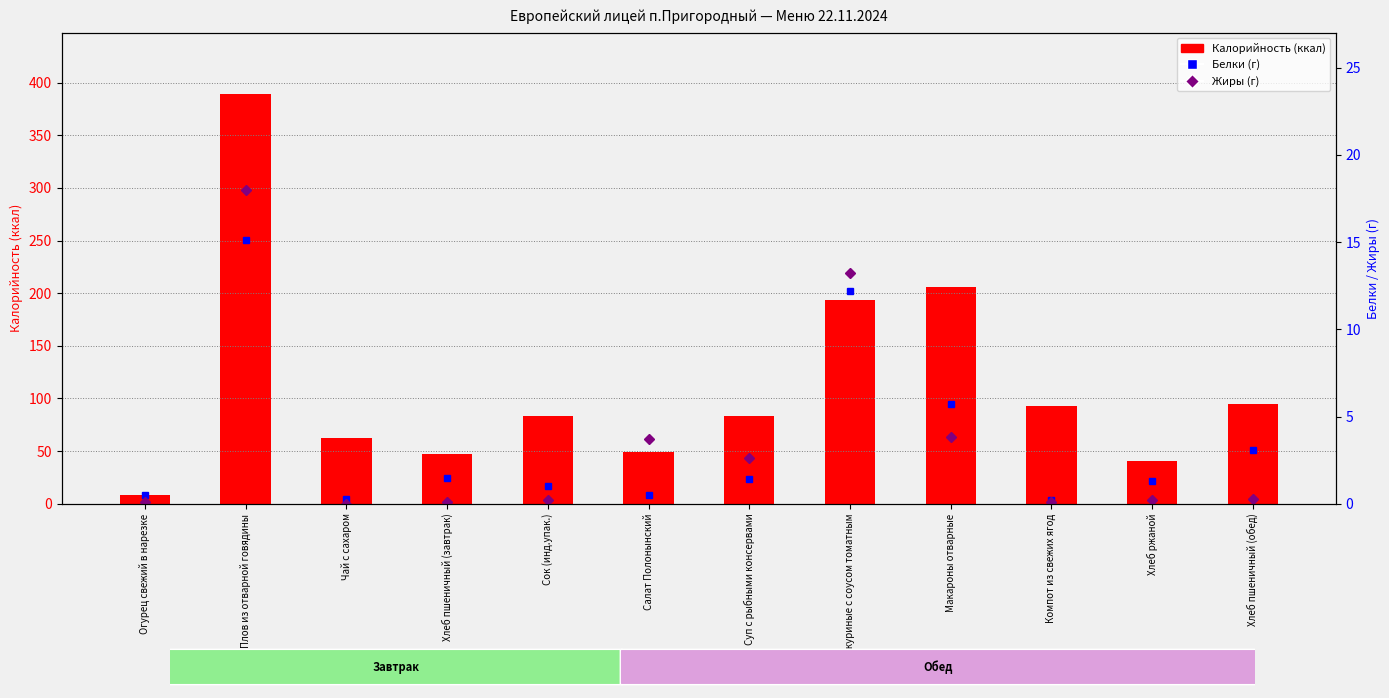

How many groups of bars are there?

12